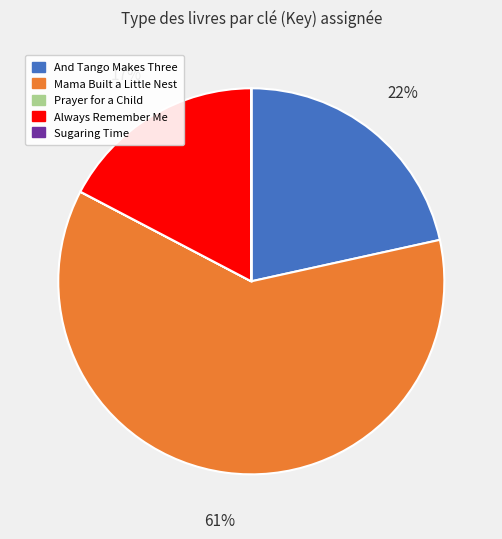

Which slice is the largest?

Mama Built a Little Nest